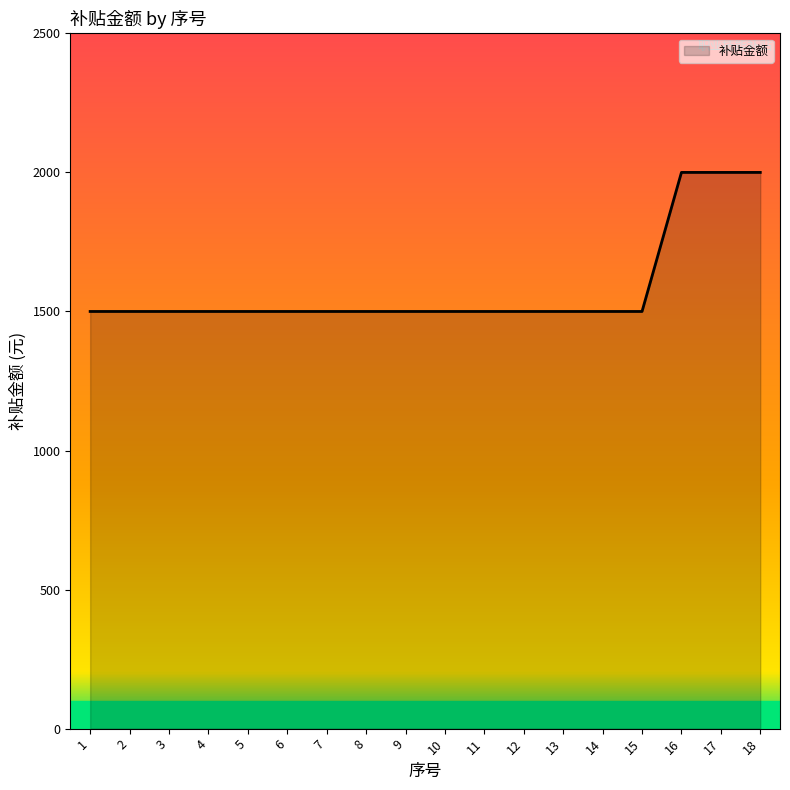

How many series are shown in this chart?

1